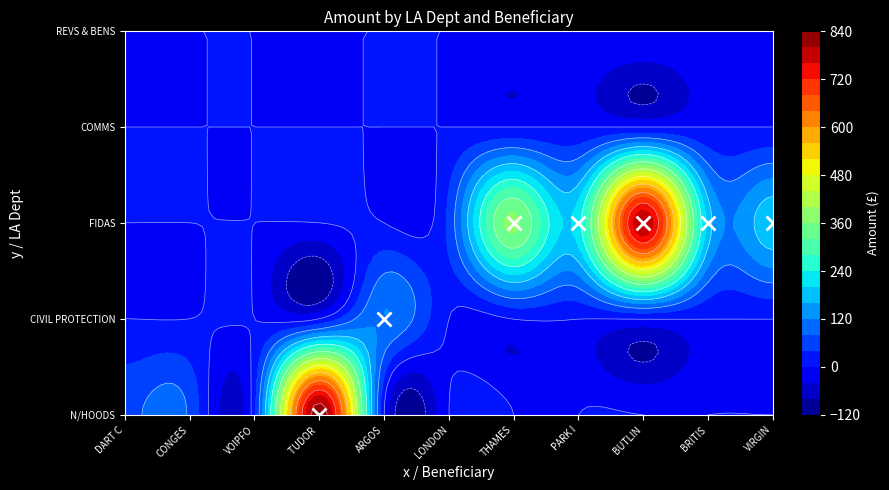

Which series has the largest total across all categories?

FIDAS